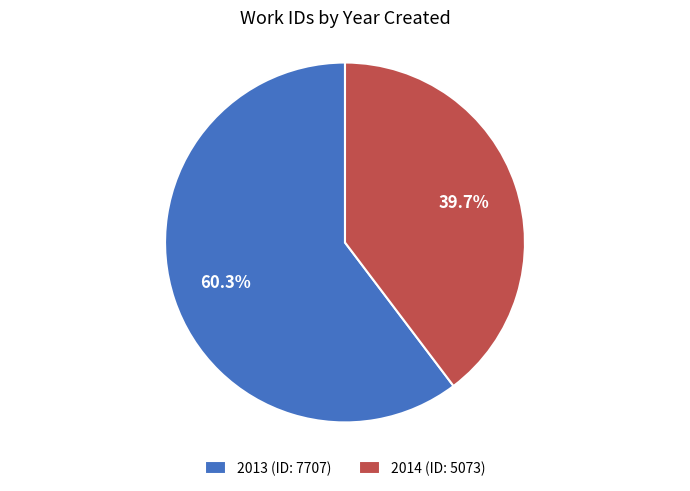

To the nearest percent, what is the difference between the largest and smallest slice percentages?

21%